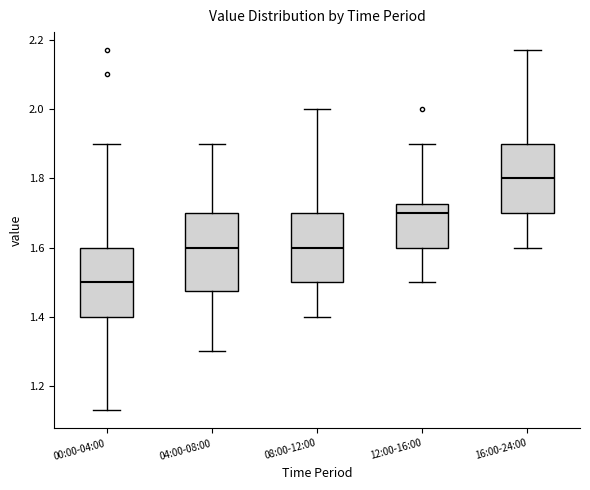

Reading left to right, read every box against the y-axis: the position of its median line, the range the box covers, and the ends of its whiskers. The values are not printed on the chart, so give them approximately, as read against the axis.

00:00-04:00: median 1.50, box 1.40 to 1.60, whiskers 1.14 to 1.90
04:00-08:00: median 1.60, box 1.48 to 1.70, whiskers 1.30 to 1.90
08:00-12:00: median 1.60, box 1.50 to 1.70, whiskers 1.40 to 2.00
12:00-16:00: median 1.70, box 1.60 to 1.72, whiskers 1.50 to 1.90
16:00-24:00: median 1.80, box 1.70 to 1.90, whiskers 1.60 to 2.18